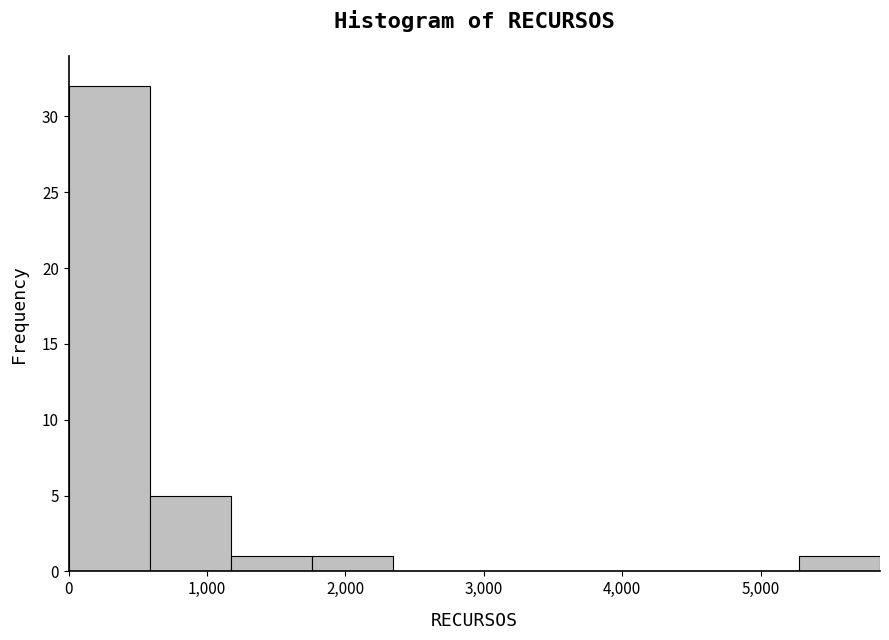

Reading left to right, list every bar in this chart as the range it spans on the x-axis followed by its height. Neither the bar edges nor the heights are printed on the chart, so give them approximately, as read against the axes.

0 to 600: 32
600 to 1200: 5
1200 to 1800: 1
1800 to 2300: 1
2300 to 2900: 0
2900 to 3500: 0
3500 to 4100: 0
4100 to 4700: 0
4700 to 5300: 0
5300 to 5900: 1